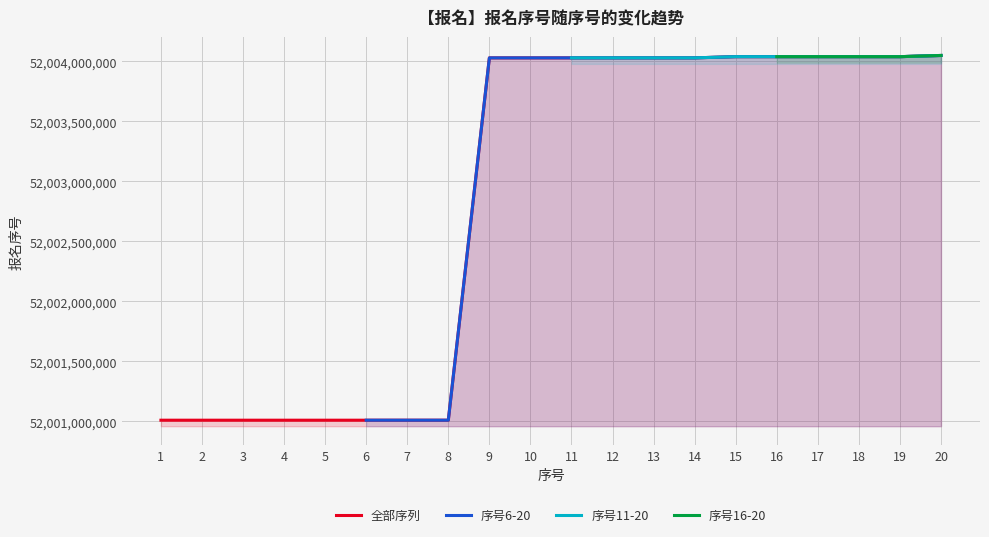

Which has a higher value, 19 or 2?

19